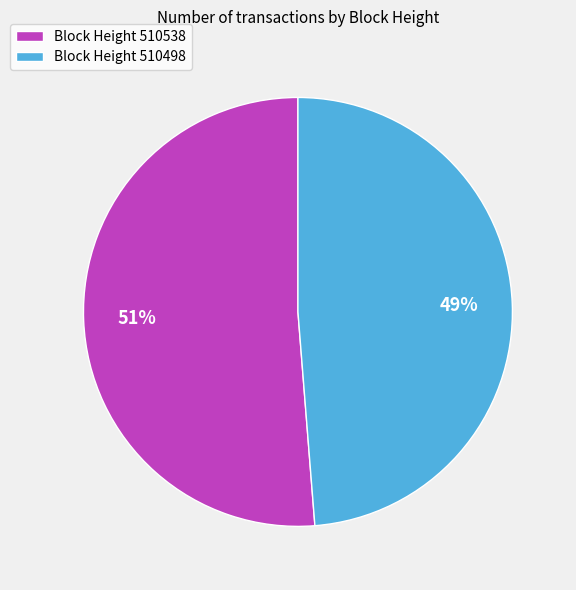

Do Block Height 510498 and Block Height 510538 together represent more than half of the pie?

Yes